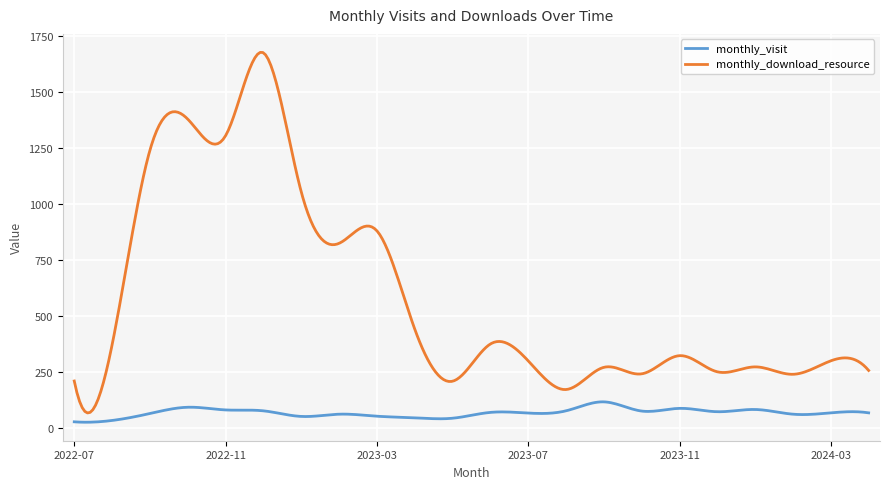

Which series has the largest total across all categories?

monthly_download_resource